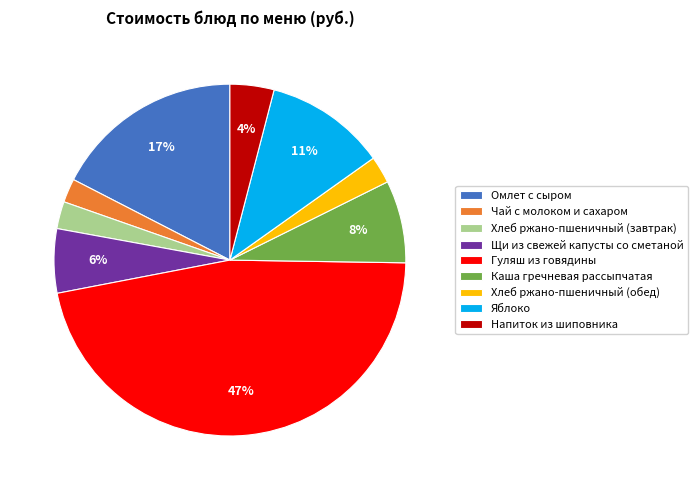

Which slice is the largest?

Гуляш из говядины